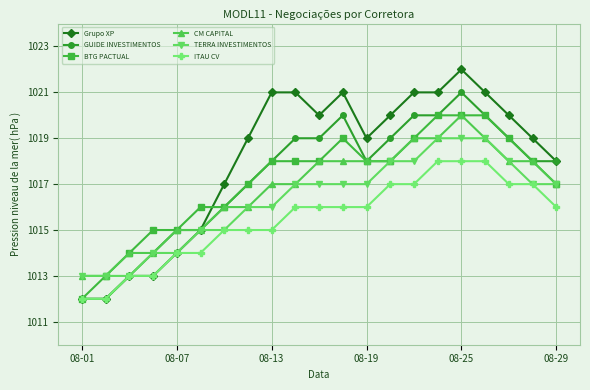

What is the value of the Grupo XP point at the 18th from the left?

1021